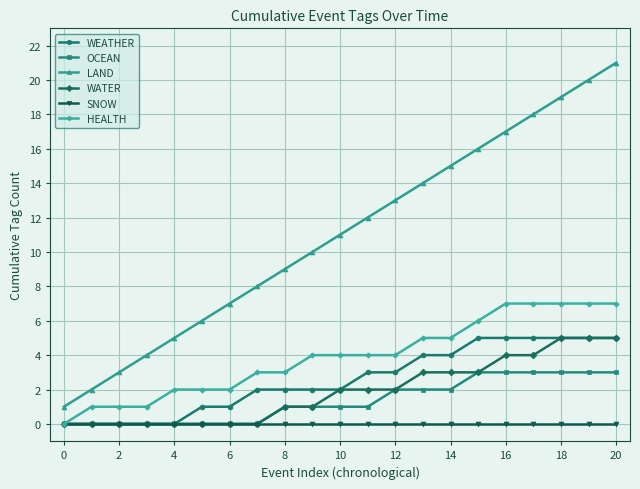

True or false: WATER and LAND intersect in this chart.

False